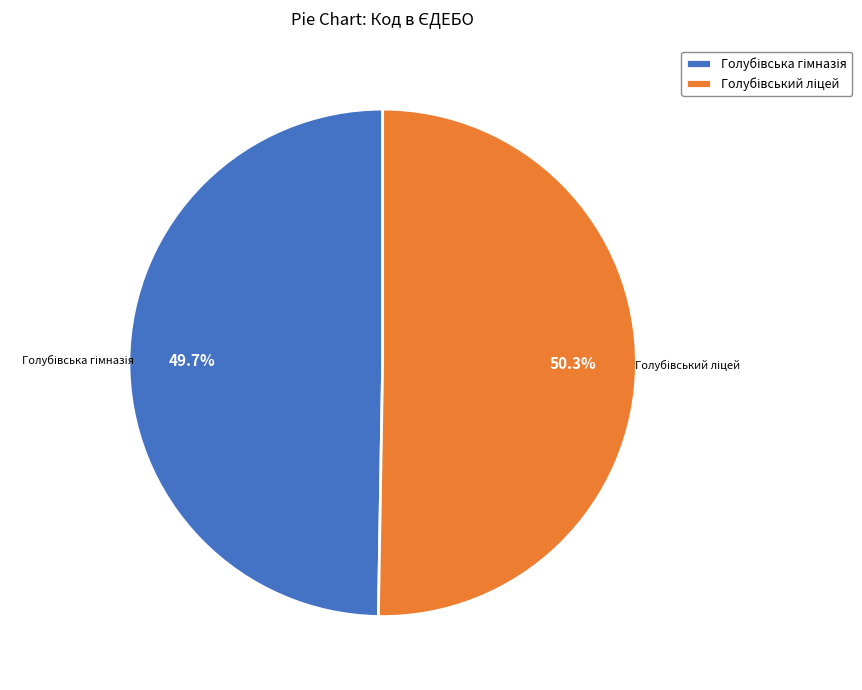

Does any single category account for the majority?

Yes